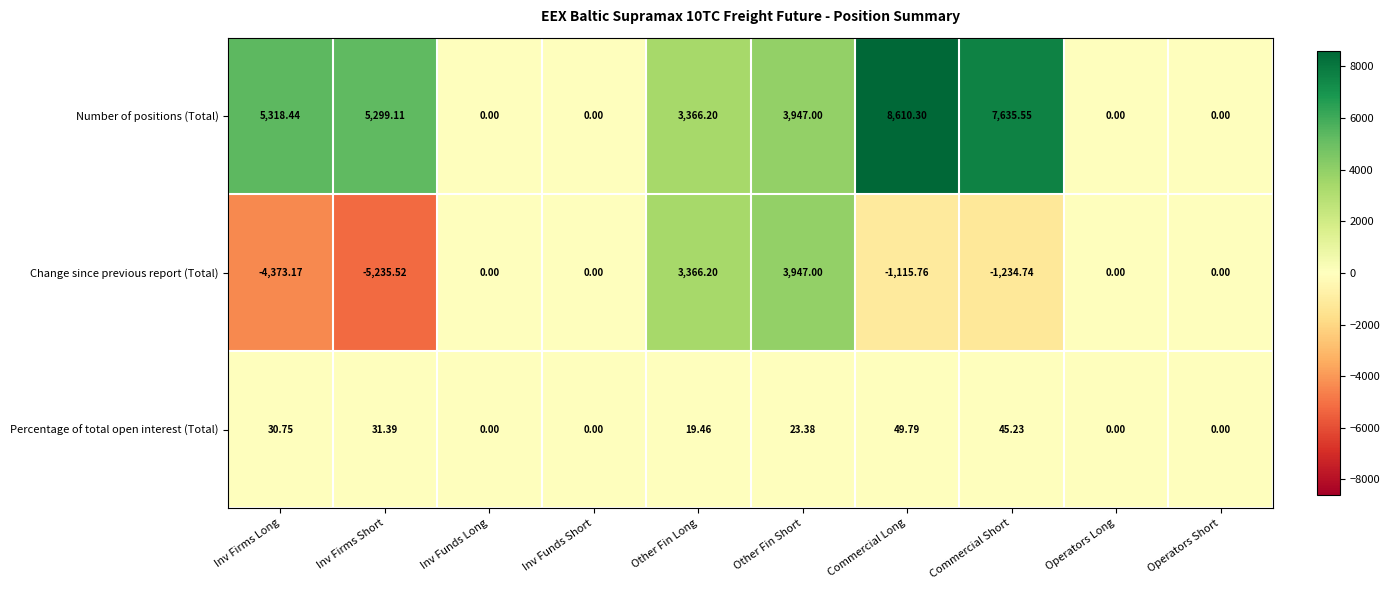

How many values in the Percentage of total open interest (Total) series exceed 23?

5